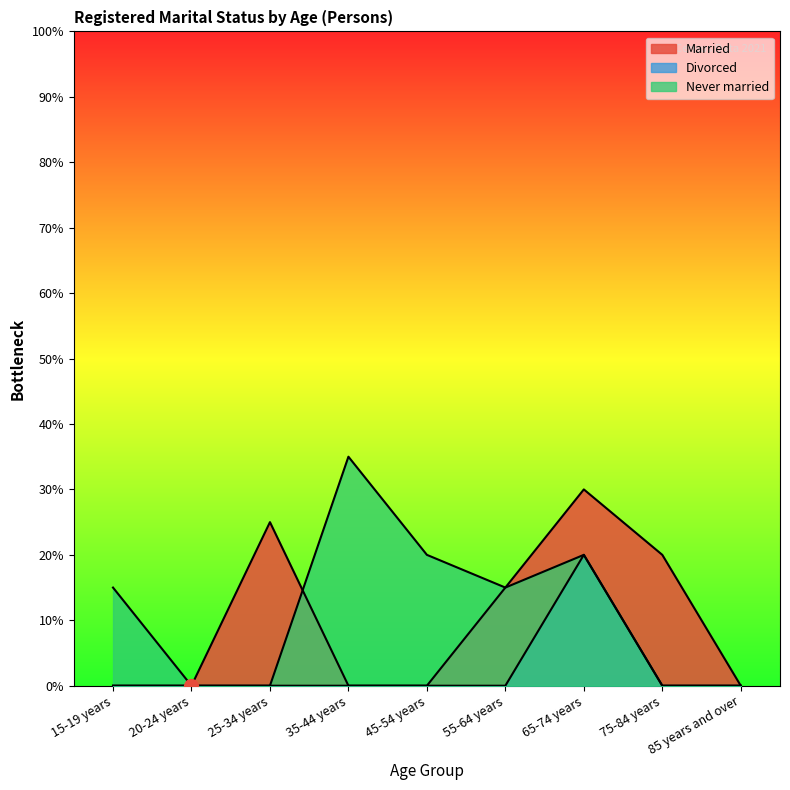

True or false: Married has a value of -2 at 15-19 years.

False